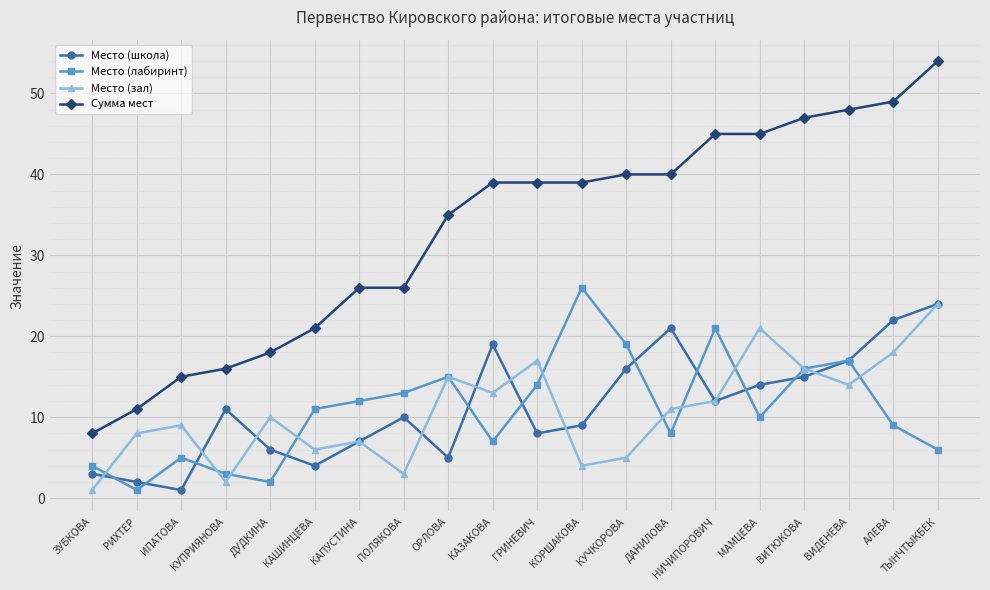

At which label is Сумма мест closest to 31?

ОРЛОВА